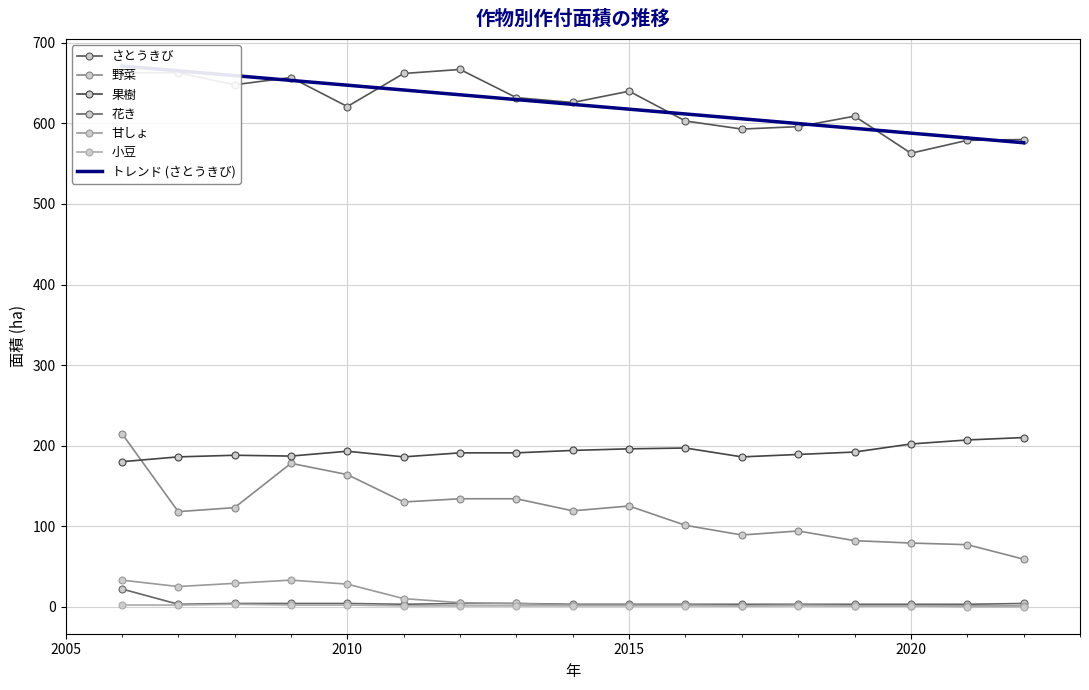

What is the difference between the maximum and minimum values in the 花き series?

19